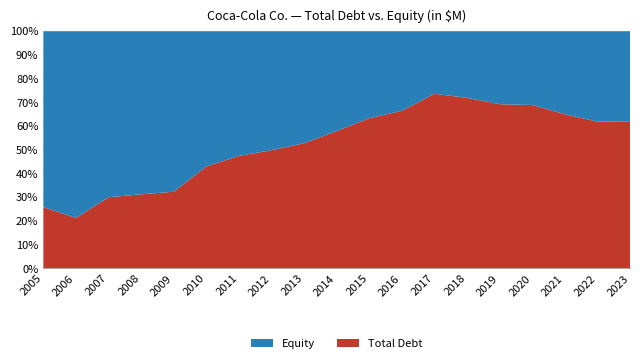

Reading left to right, what are all the values shown in this chart?

Total Debt: 2005=5700	2006=4582	2007=9329	2008=9312	2009=11859	2010=23417	2011=28568	2012=32610	2013=37079	2014=41745	2015=44213	2016=45709	2017=47685	2018=43555	2019=42763	2020=42793	2021=42761	2022=39149	2023=42064
Equity: 2005=16355	2006=16920	2007=21744	2008=20472	2009=24799	2010=31003	2011=31635	2012=32790	2013=33173	2014=30320	2015=25554	2016=23062	2017=17072	2018=16981	2019=18981	2020=19299	2021=22999	2022=24105	2023=25941